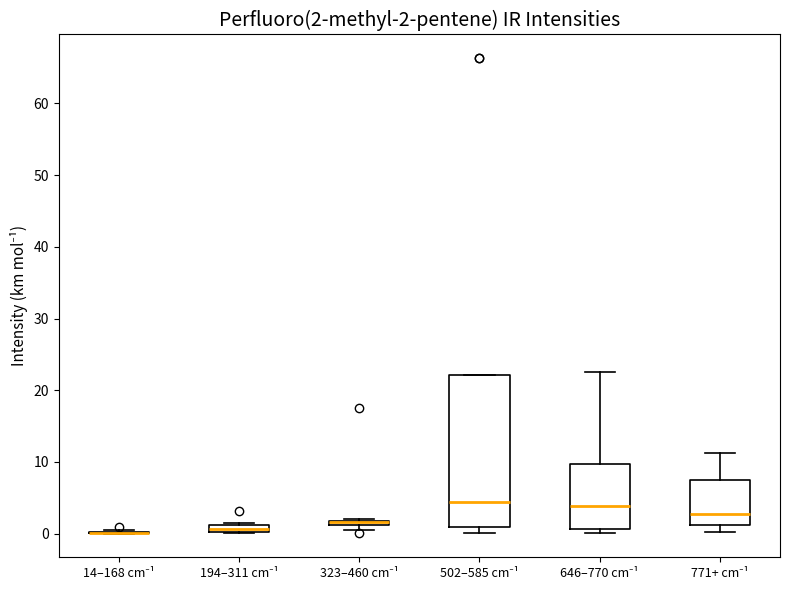

Comparing the boxes themselves (not the whiskers), which one is the tallest?

502–585 cm⁻¹